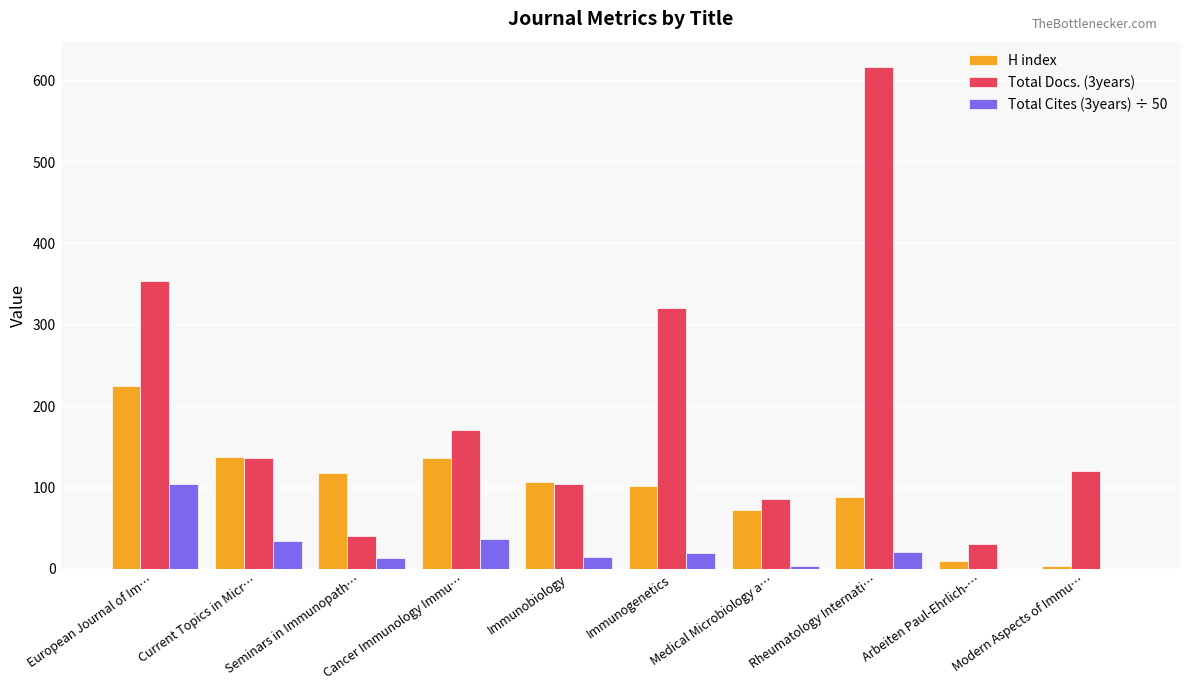

Which series has the widest spread of values?

Total Docs. (3years)